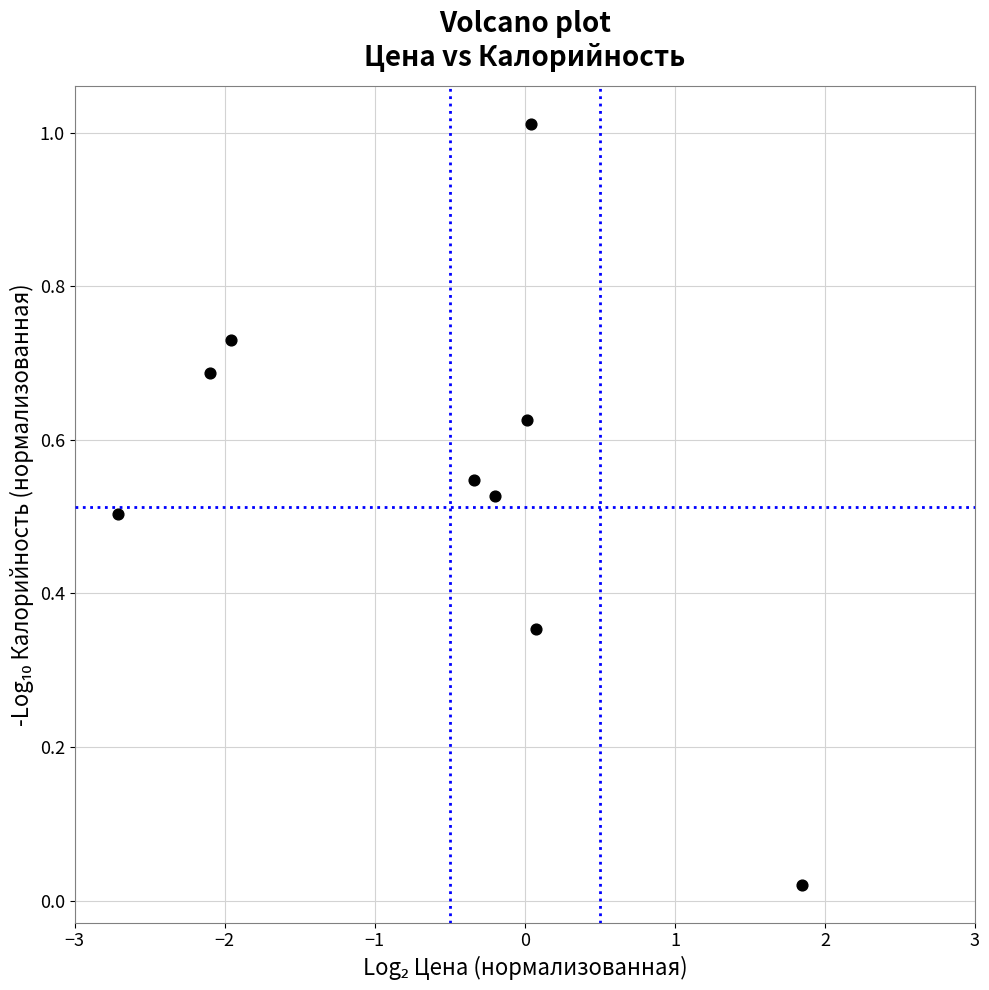

What is the range of X values (max minus min)?

4.6